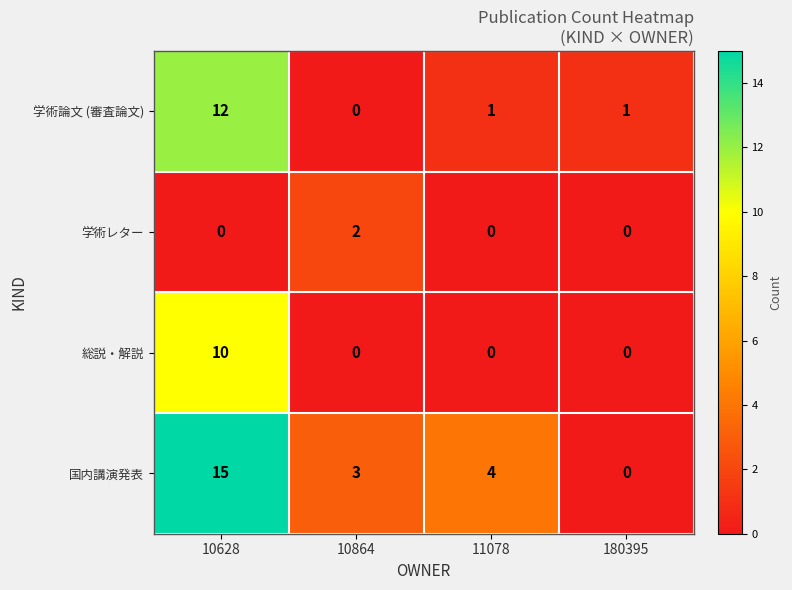

Which series has the largest total across all categories?

国内講演発表